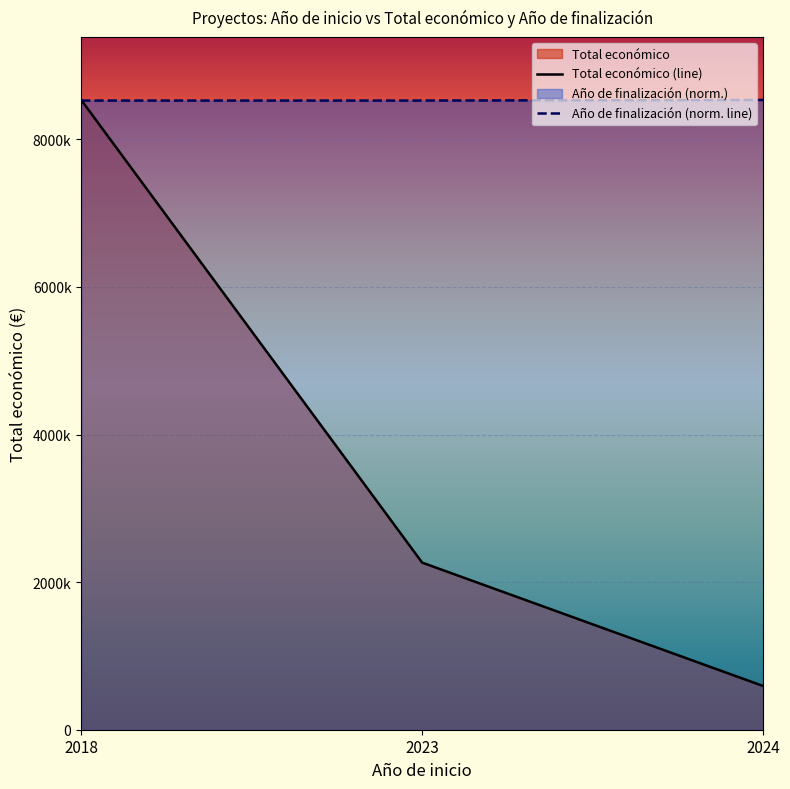

What is the value of the Total económico (line) point at the 1st from the left?

8534341.0